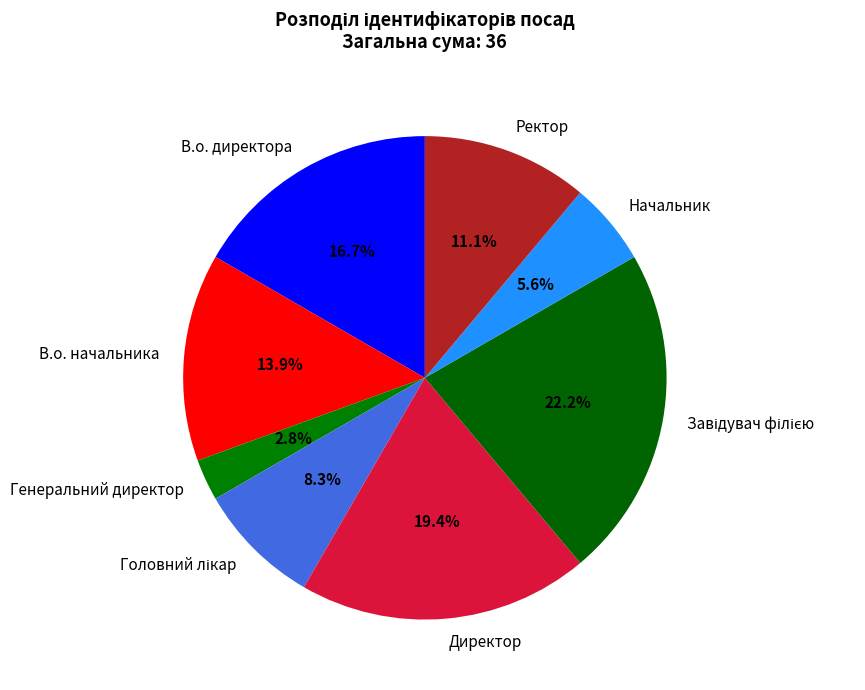

What percentage do Ректор and Генеральний директор together represent?

13.9%